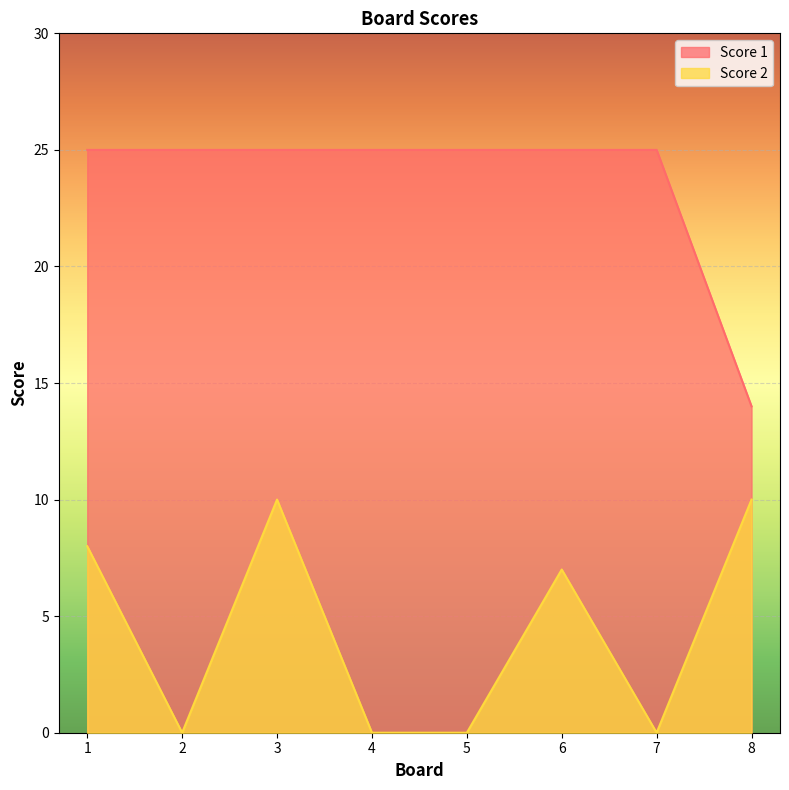

True or false: Score 2 has a value of 0 at 5.

True